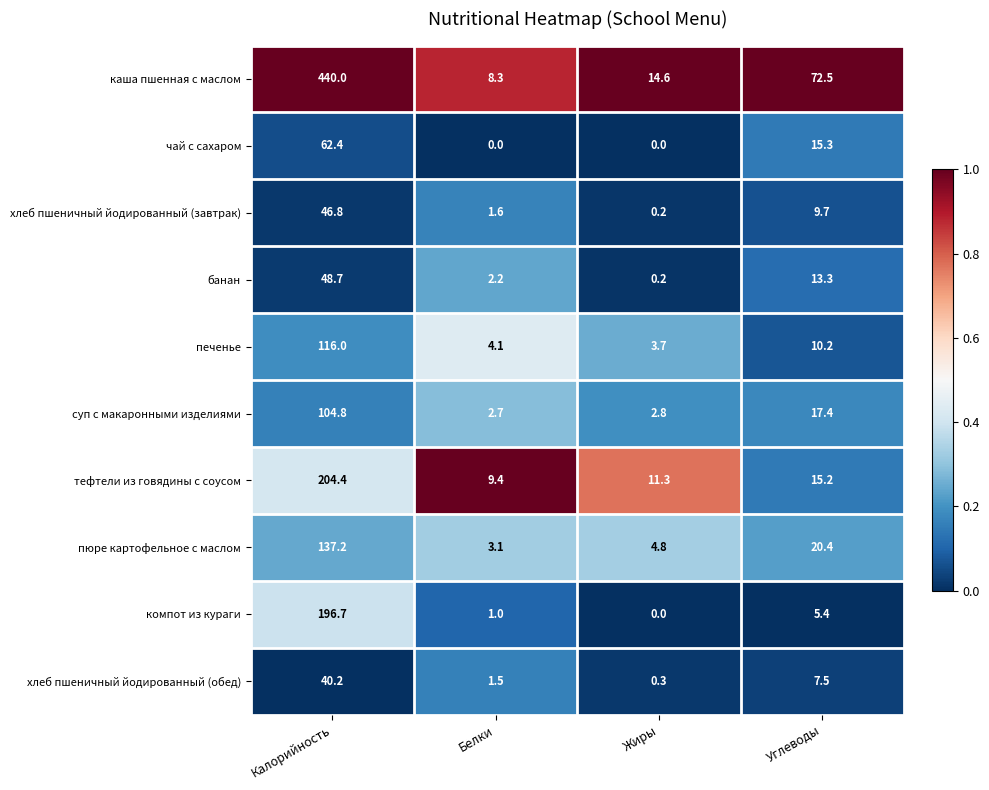

True or false: пюре картофельное с маслом has a value of 11.0 at Углеводы.

False